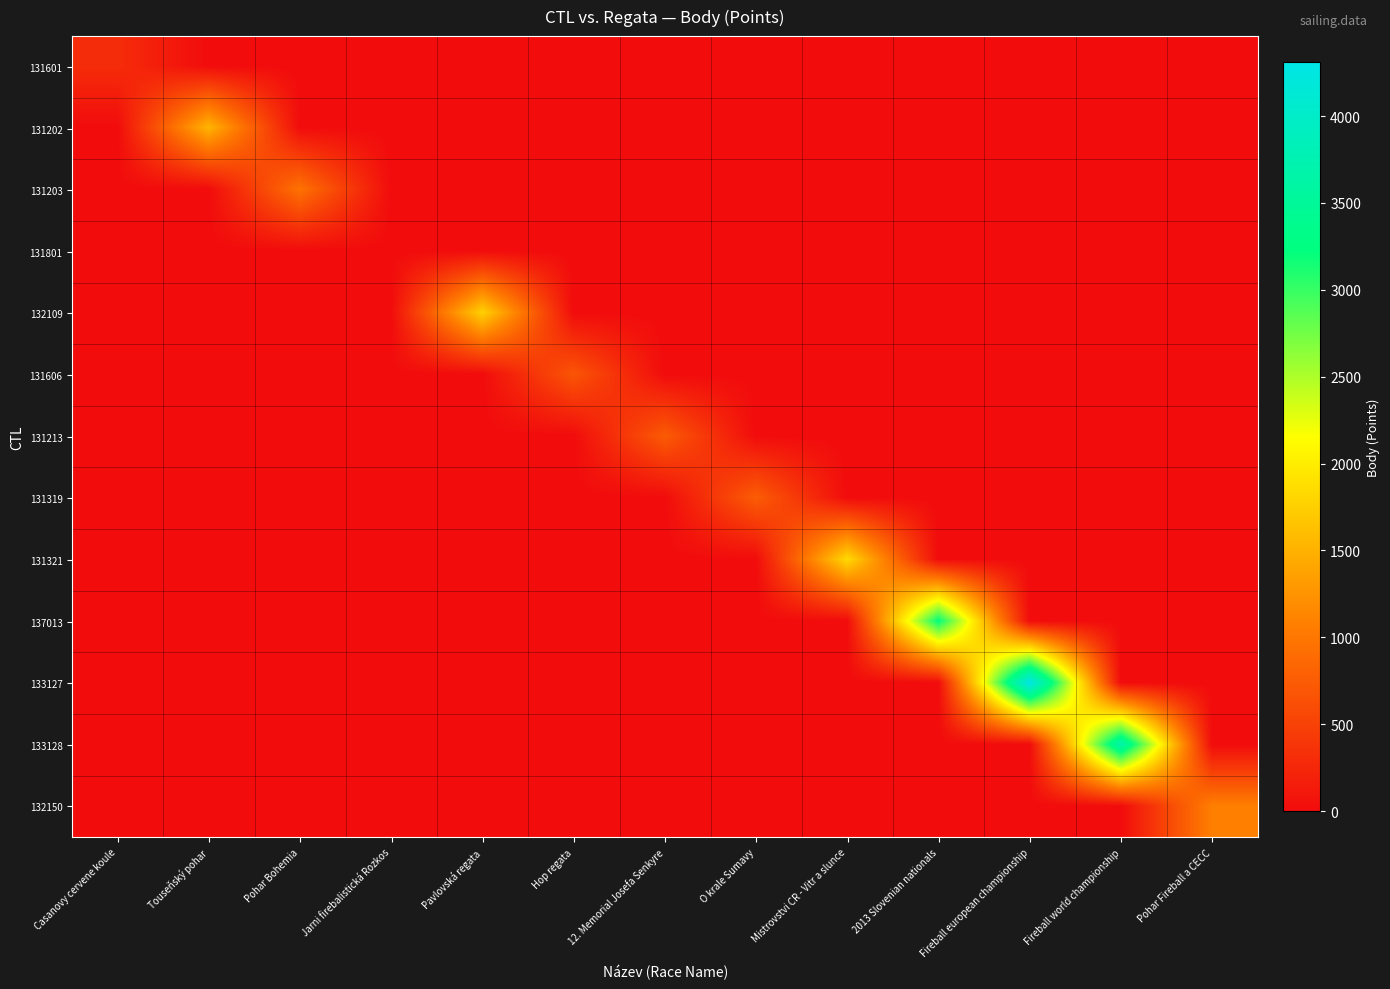

Which series has the largest range (max minus min)?

133127